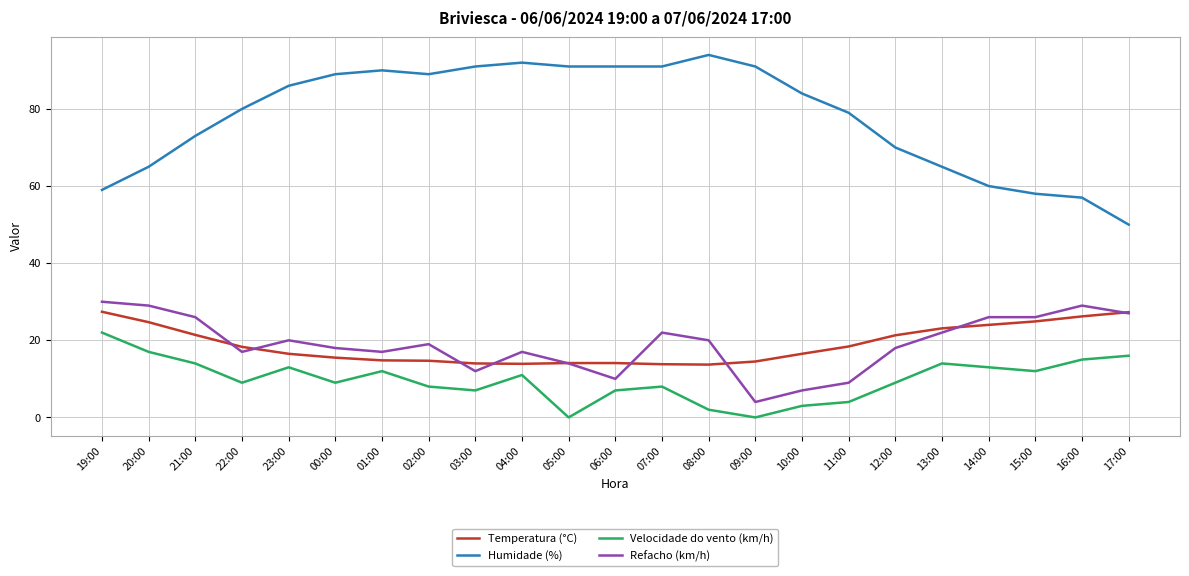

What is the difference between the highest and lowest values at 03:00?

84.0